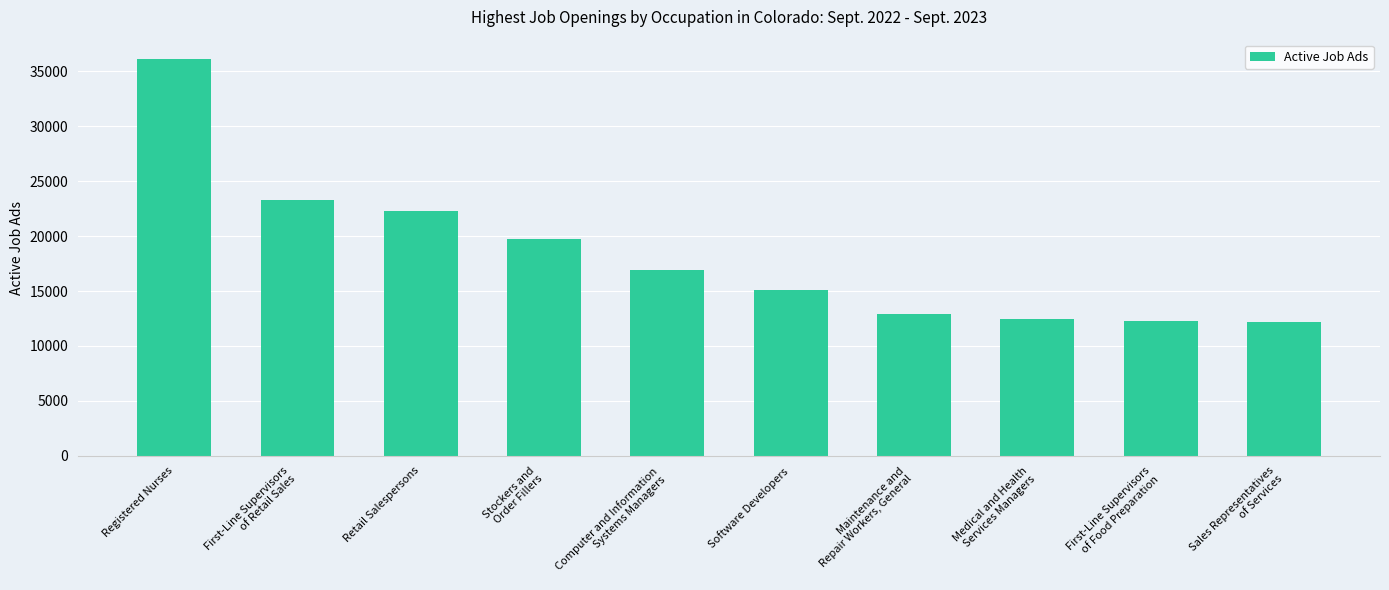

True or false: the data shows 6997 at Medical and Health
Services Managers.

False